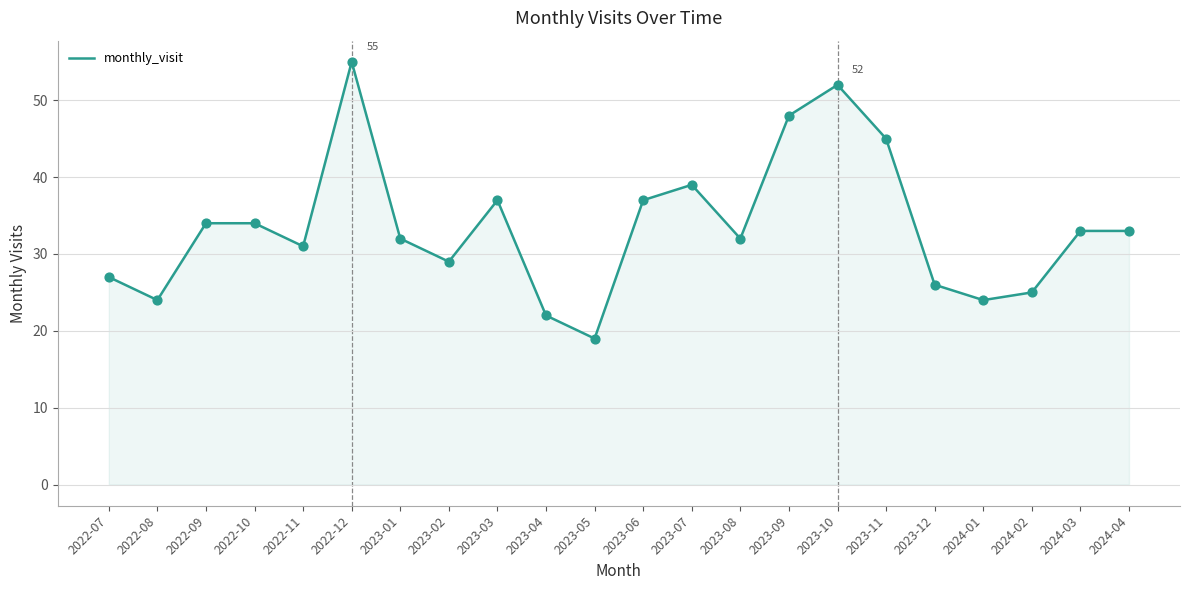

What is the change in value from 2022-12 to 2023-11?

-10